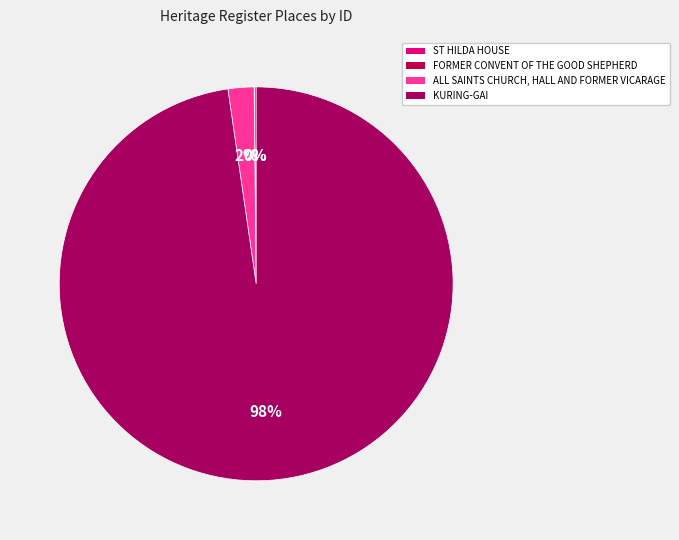

What percentage is the ALL SAINTS CHURCH, HALL AND FORMER VICARAGE slice, to the nearest percent?

2%